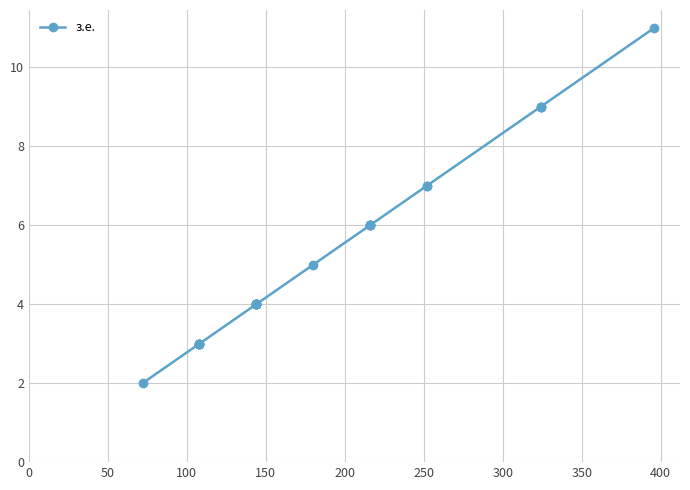

The value at 200 is 2. True or false?

False